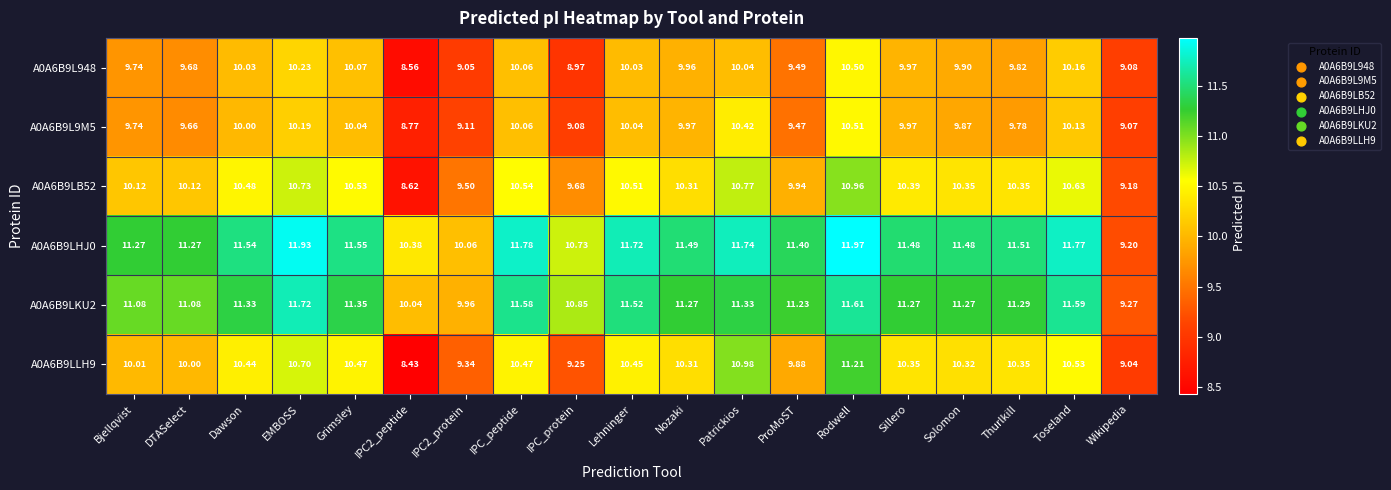

At IPC_protein, list the series in order from smallest to largest.

A0A6B9L948, A0A6B9L9M5, A0A6B9LLH9, A0A6B9LB52, A0A6B9LHJ0, A0A6B9LKU2